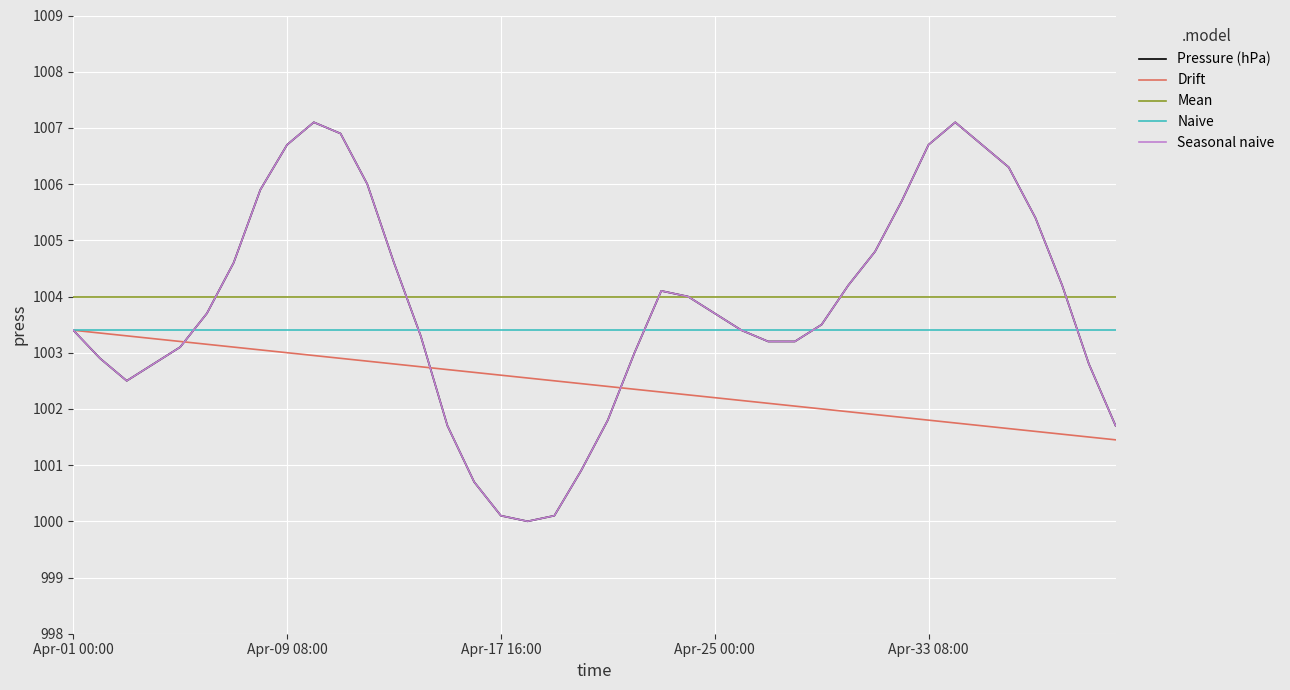

Does the chart display data point markers on the line(s)?

No